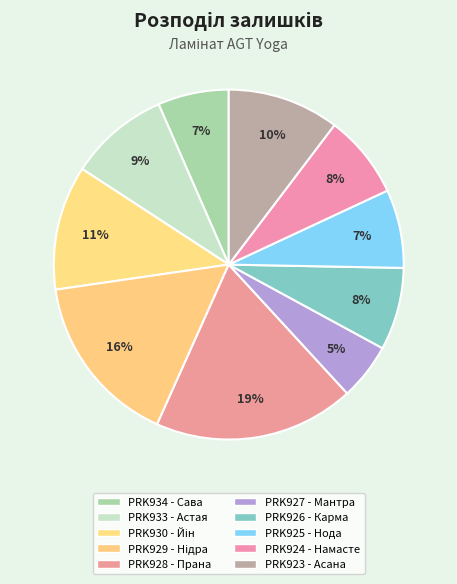

What is the smallest slice in the pie chart?

PRK927 - Мантра